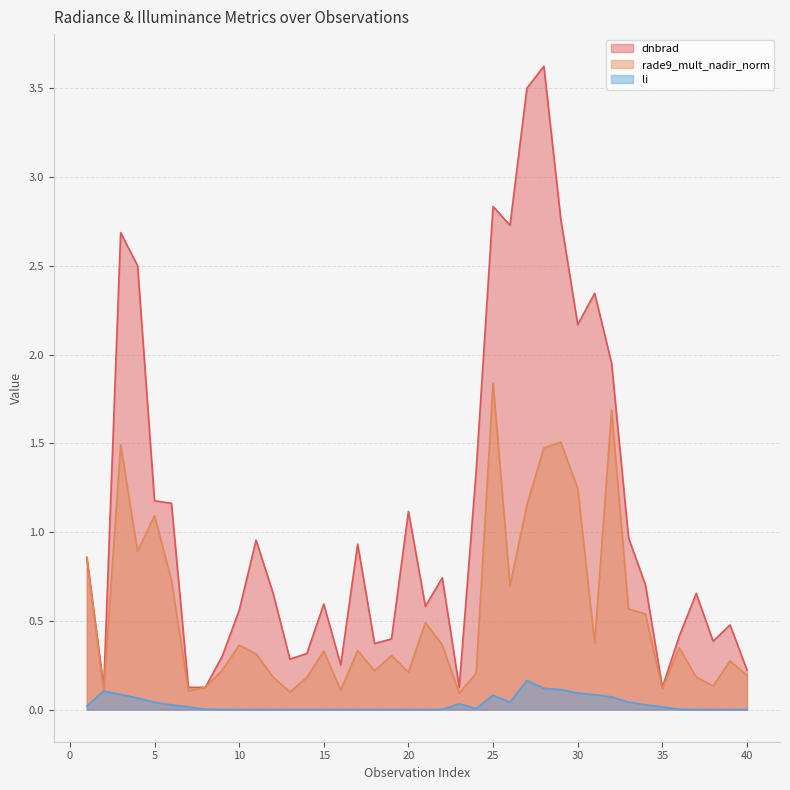

Which series changed the most between 30 and 36?

dnbrad